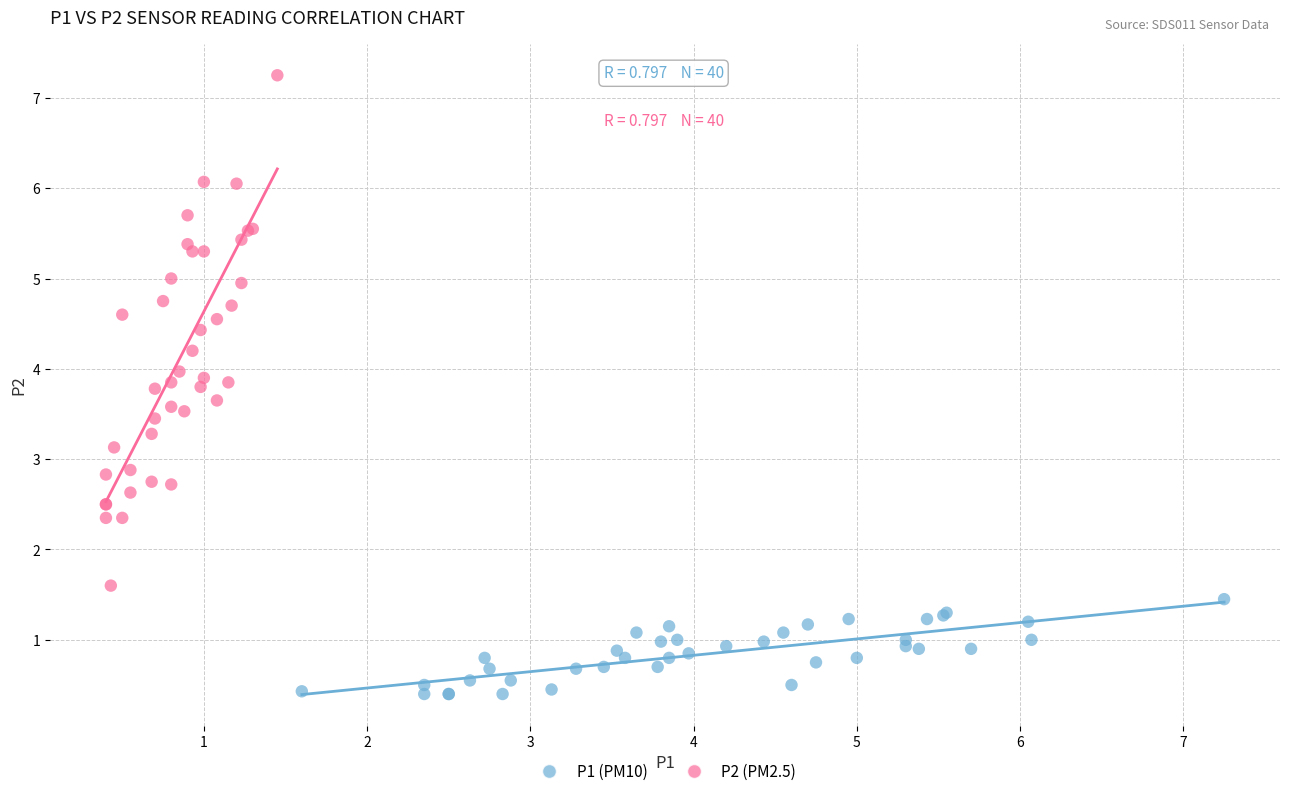

Which series reaches the minimum Y coordinate?

P1 (PM10)